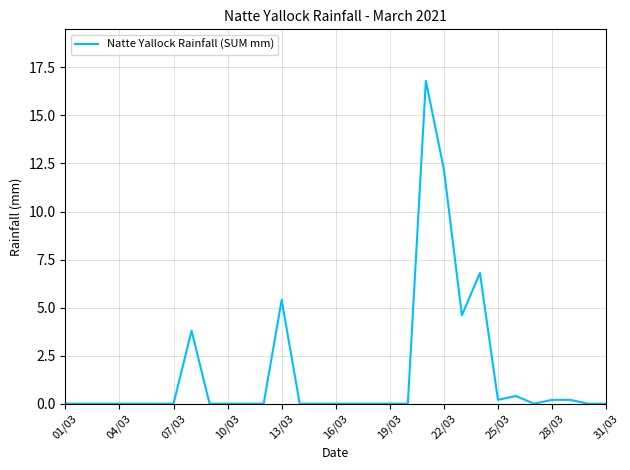

What is the difference between the maximum and minimum values?

16.8